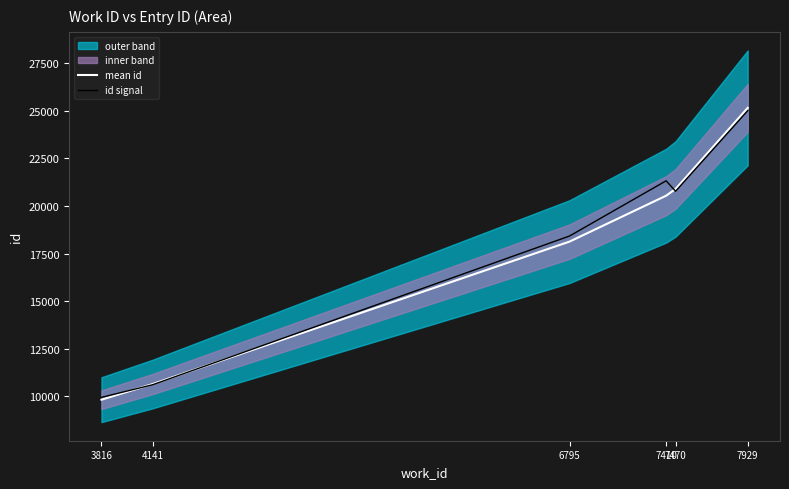

At which label does mean id first exceed 20543?

7470